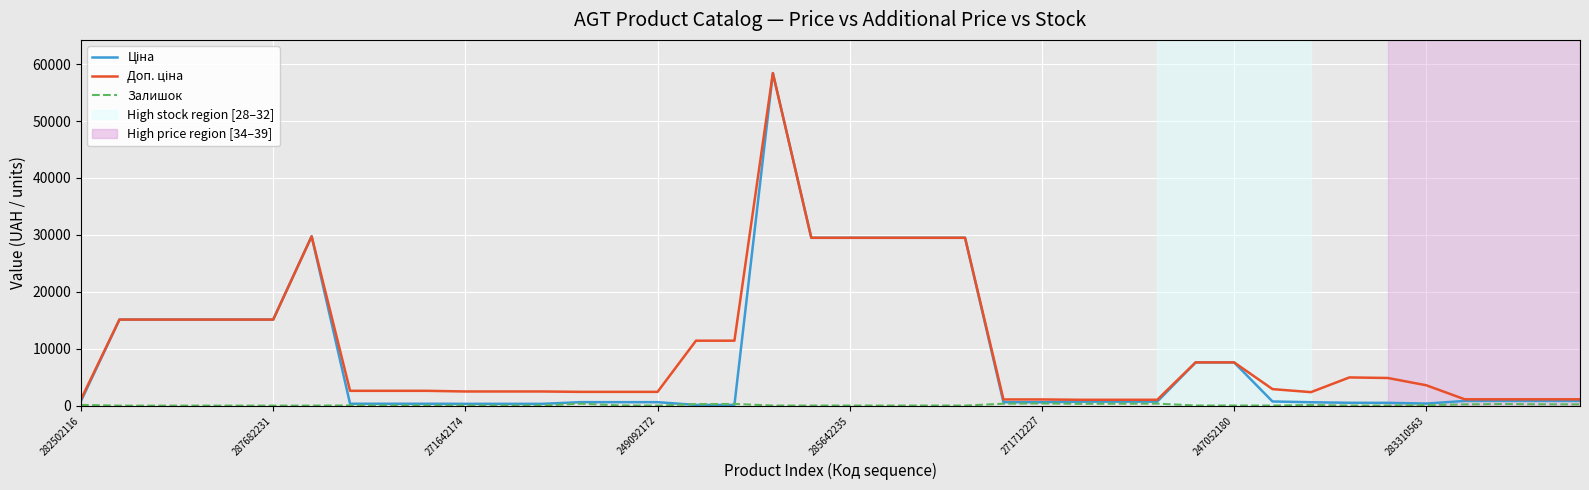

True or false: Залишок has more than 0 interior local peaks.

True